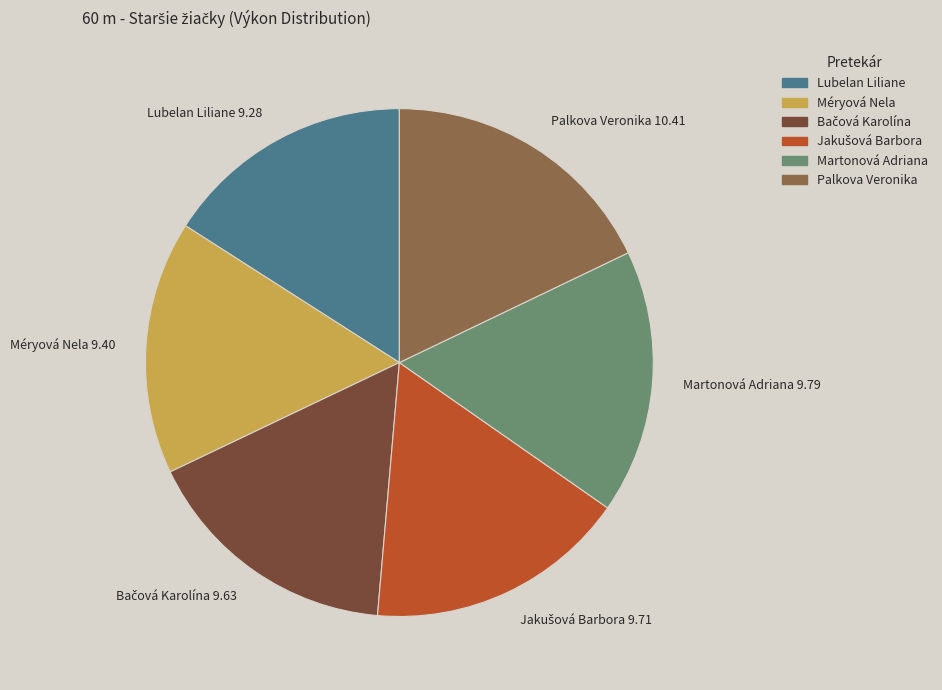

Is the sum of Lubelan Liliane 9.28 and Martonová Adriana 9.79 greater than half?

No